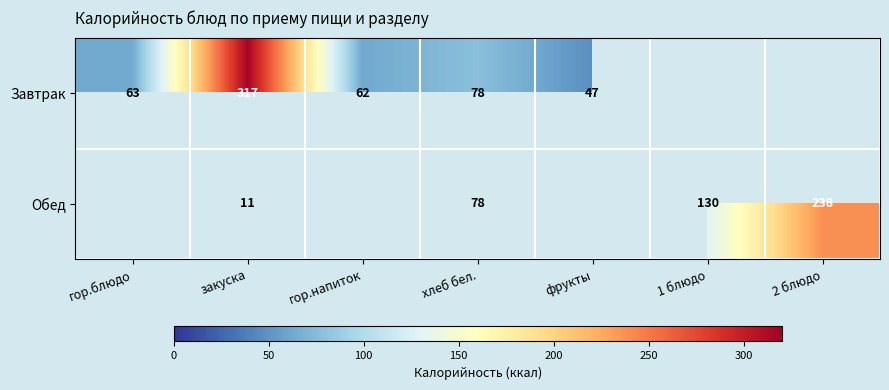

Which category has the highest value across all series?

закуска